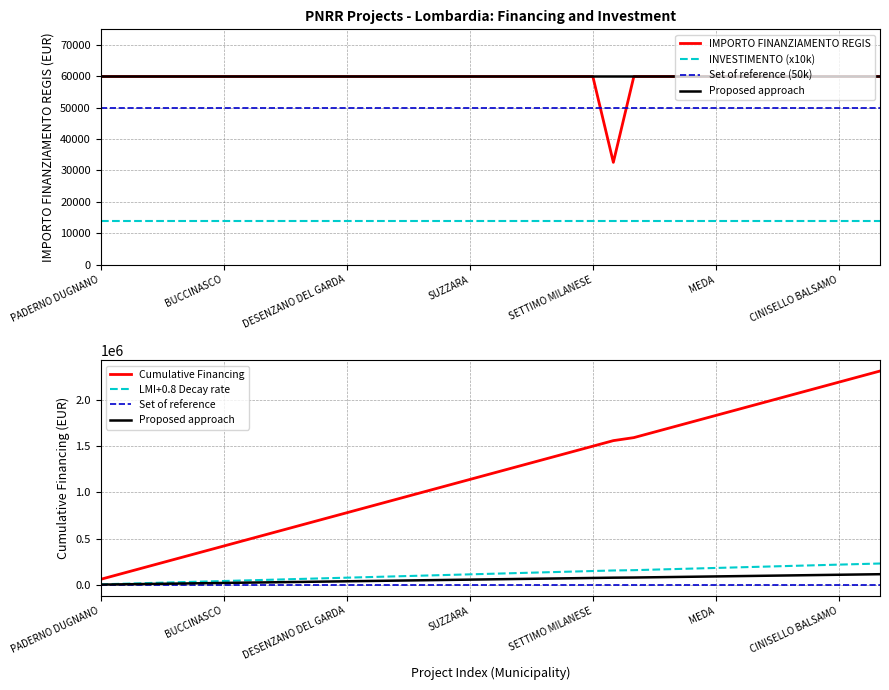

What is the maximum value for INVESTIMENTO (x10k)?

14000